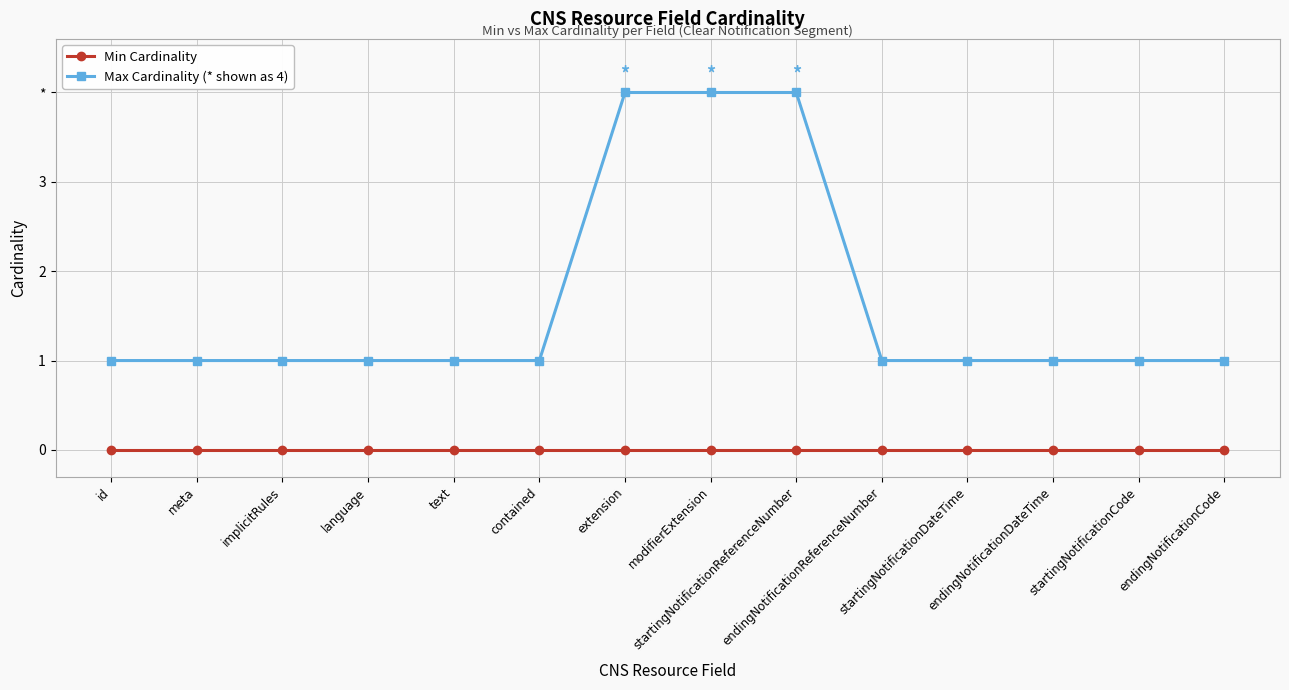

The value of Max Cardinality (* shown as 4) at language is 1. True or false?

False